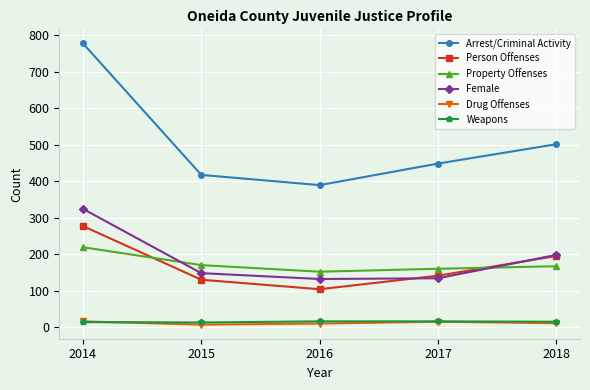

The Female series shows 27 at 2017. True or false?

False